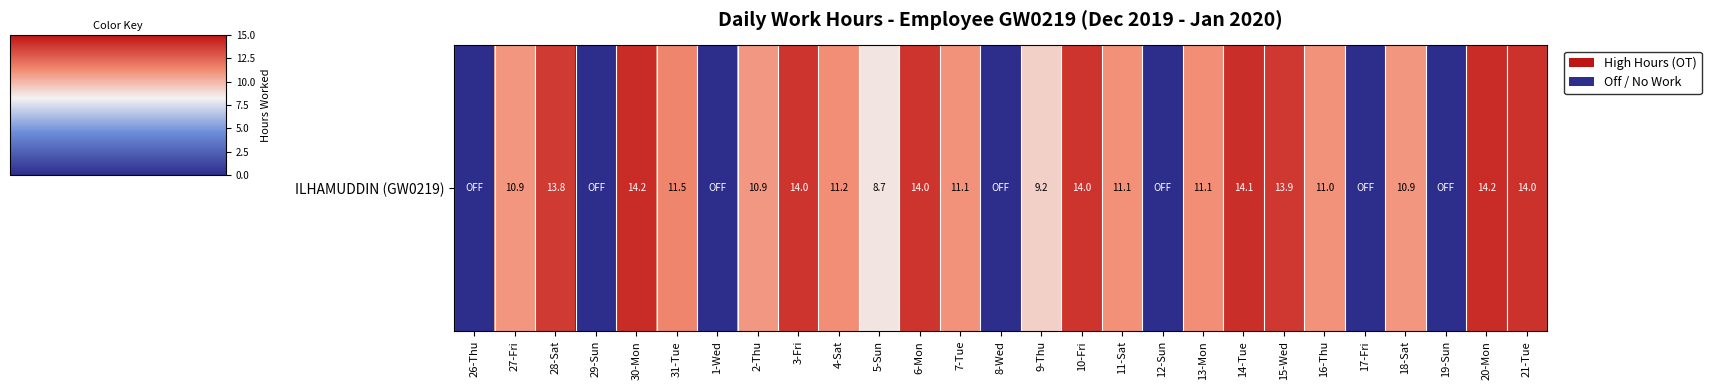

What is the sum of all values?

243.9